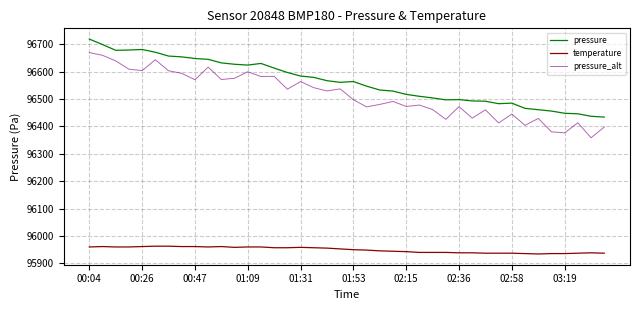

Which label corresponds to the largest value in the chart?

00:04